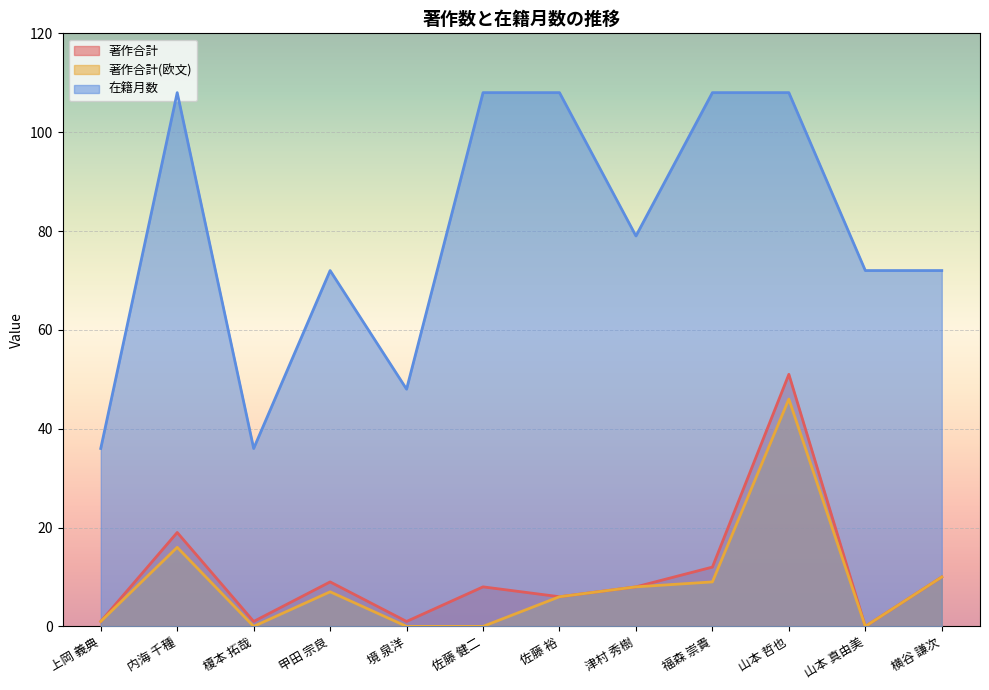

How many values in the 著作合計(欧文) series exceed 7?

5